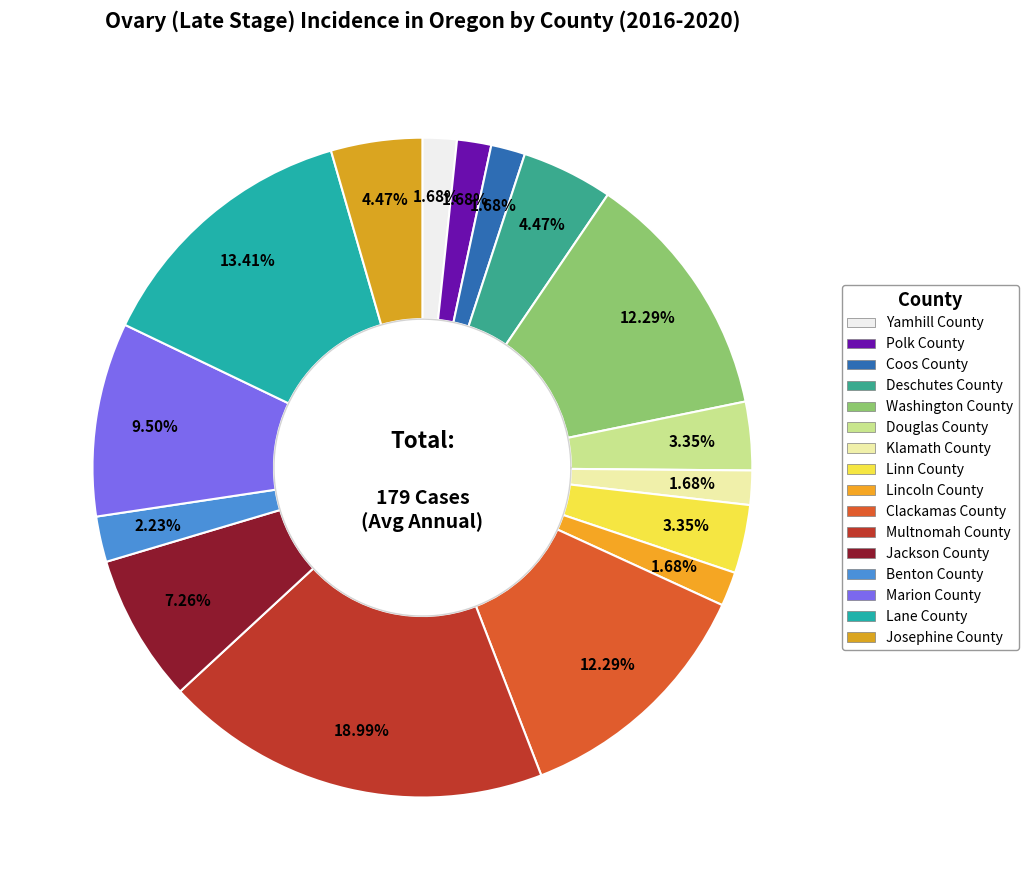

Which slice is the largest?

Multnomah County